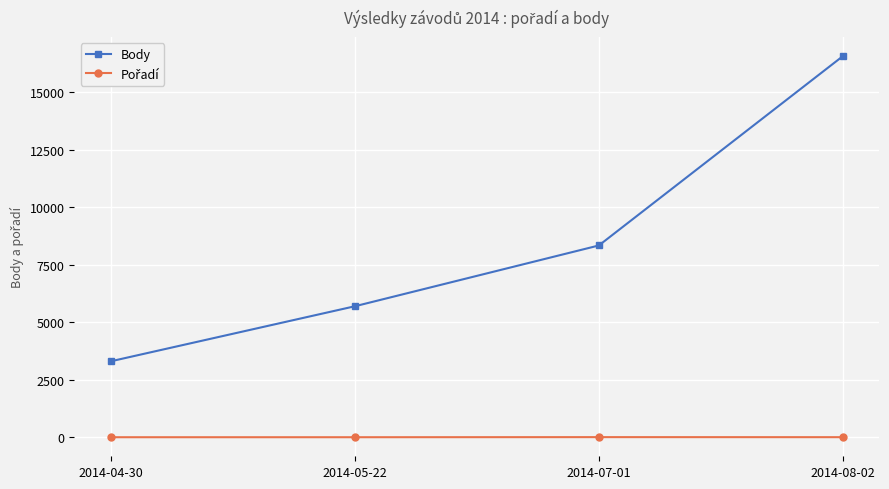

Which category has the highest value in the Body series?

2014-08-02